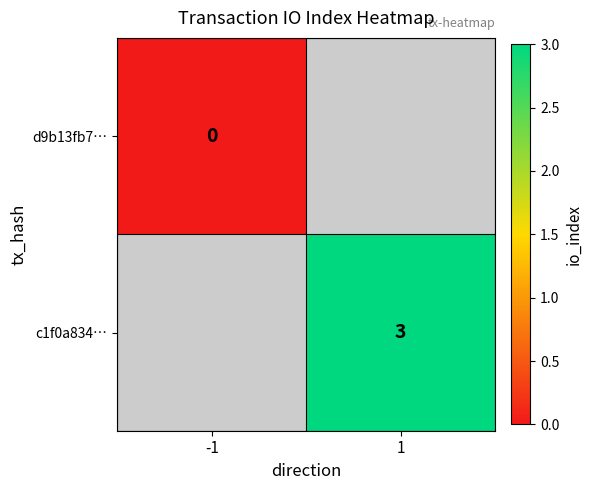

Is it true that c1f0a834… equals 2 at 1?

False